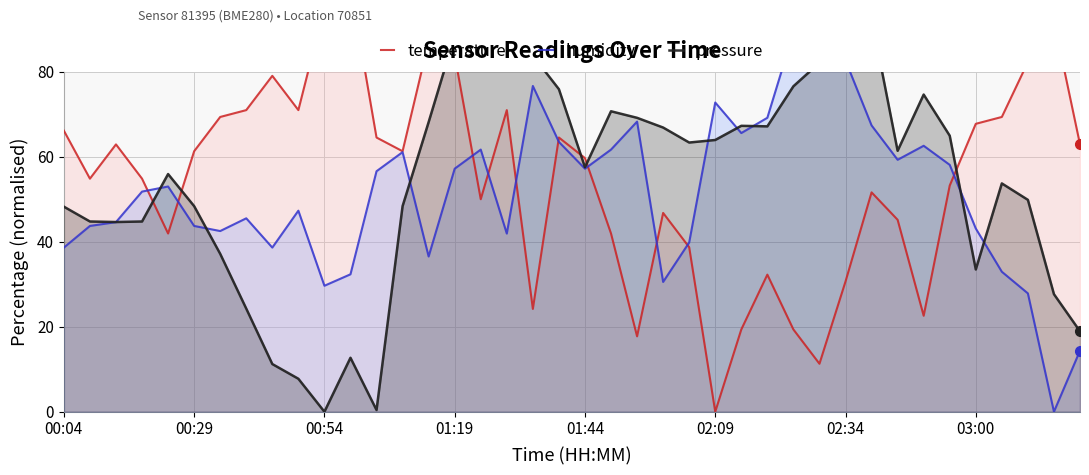

What is the maximum value shown in the chart?

100.0